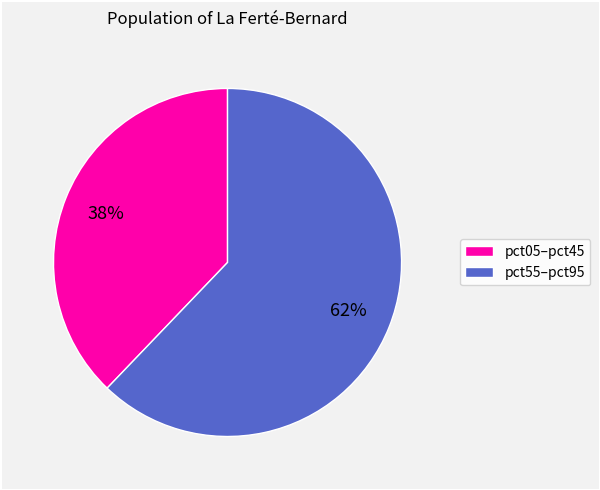

Is there a majority slice in this chart?

Yes